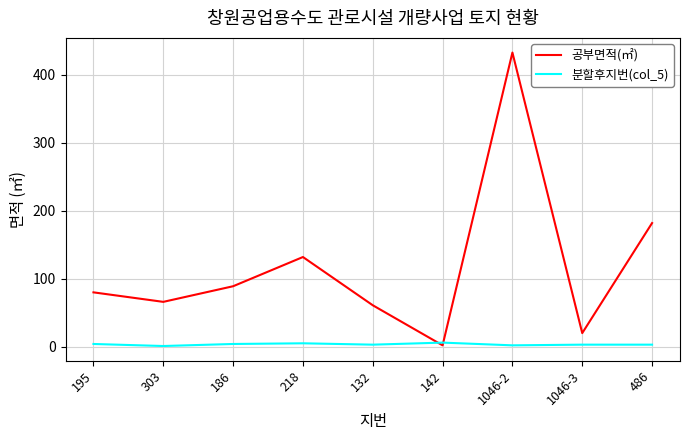

List the series in order of their peak value, lowest first.

분할후지번(col_5), 공부면적(㎡)